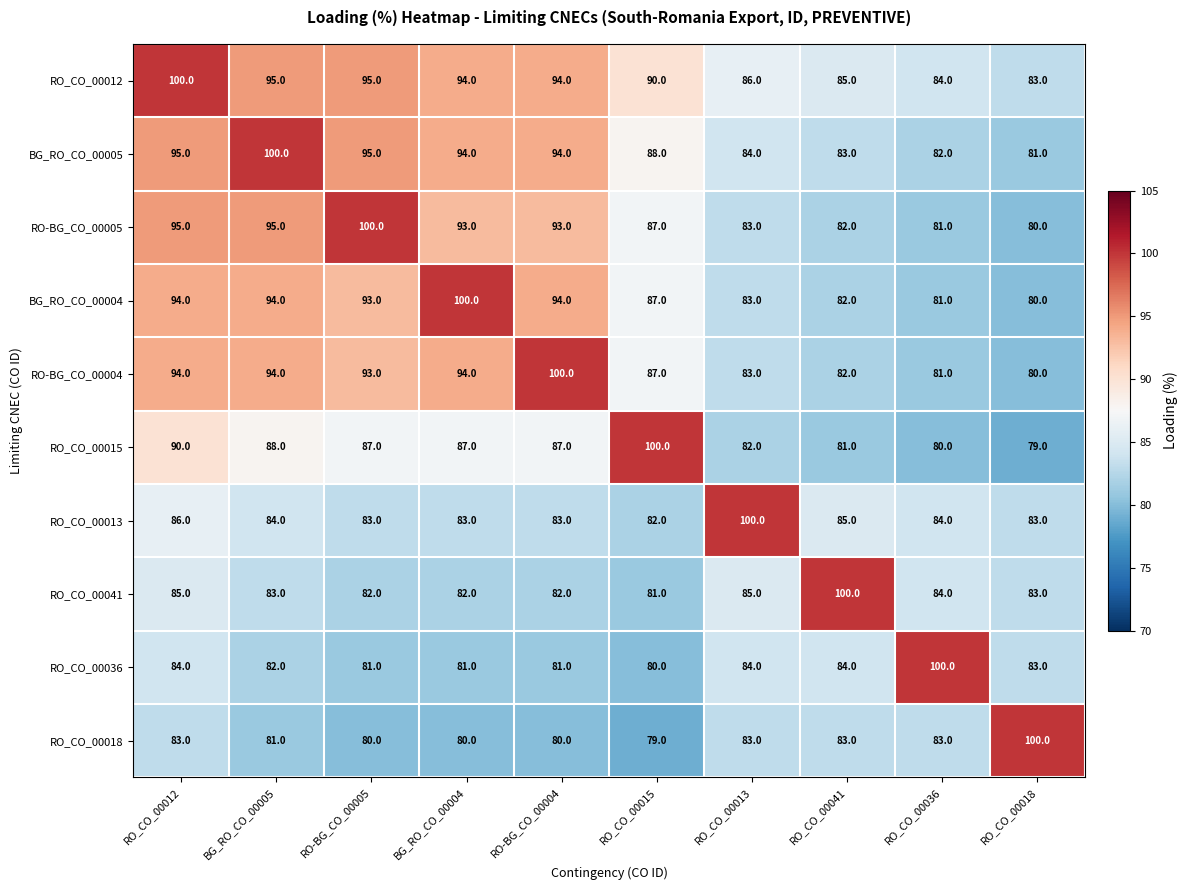

At which category is the sum across all series the highest?

RO_CO_00012